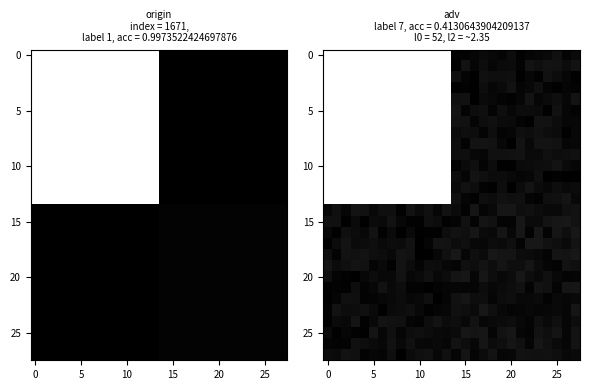

What is the maximum value shown in the chart?

1.0